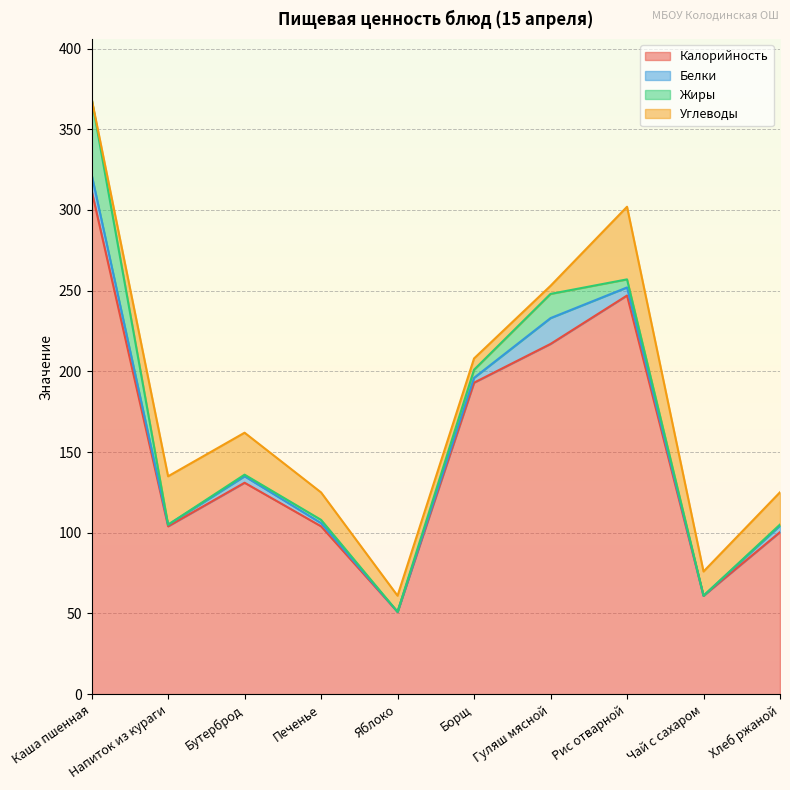

Between Хлеб ржаной and Чай с сахаром, which is larger?

Хлеб ржаной